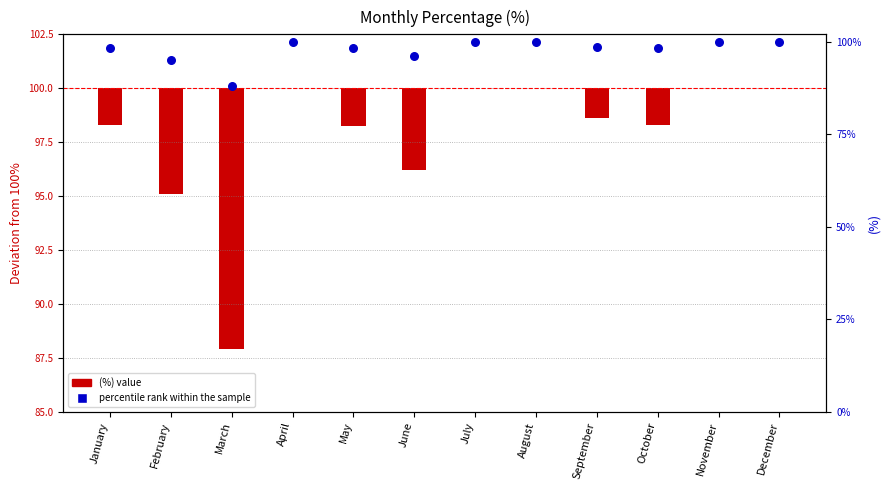

At which category is the sum across all series the highest?

April